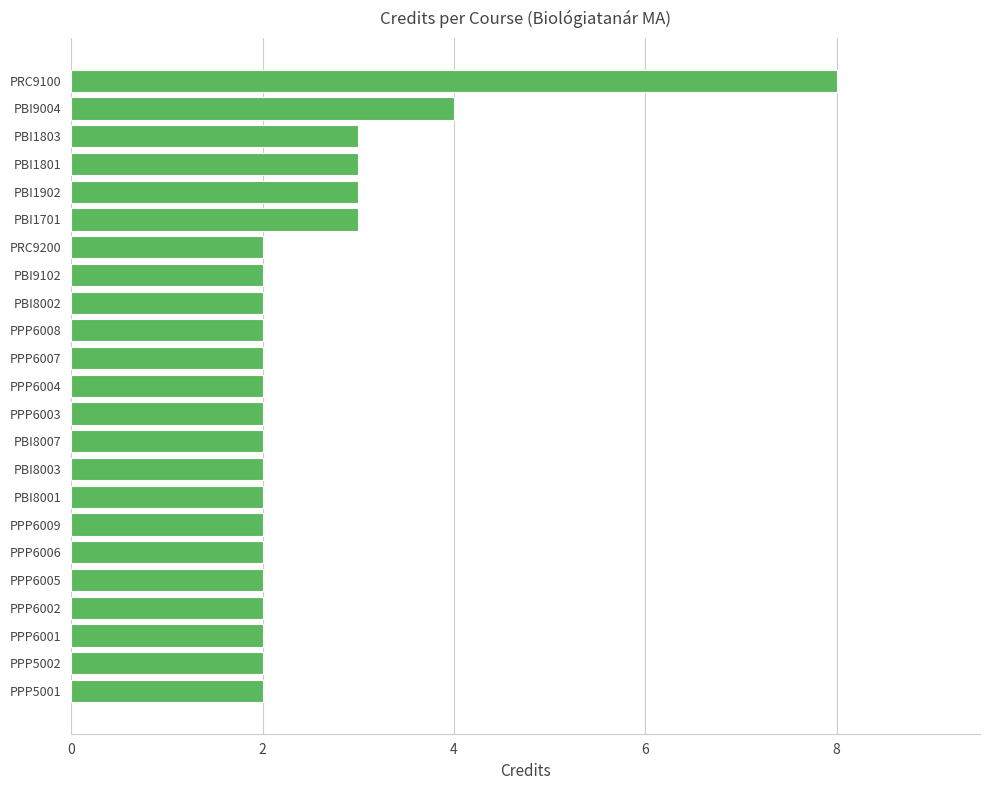

The value at PRC9200 is 3. True or false?

False